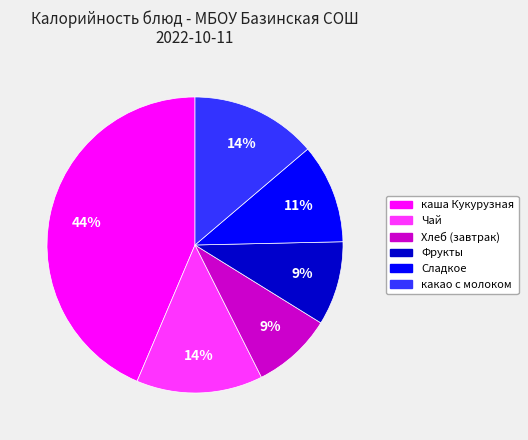

Which slice is the largest?

каша Кукурузная